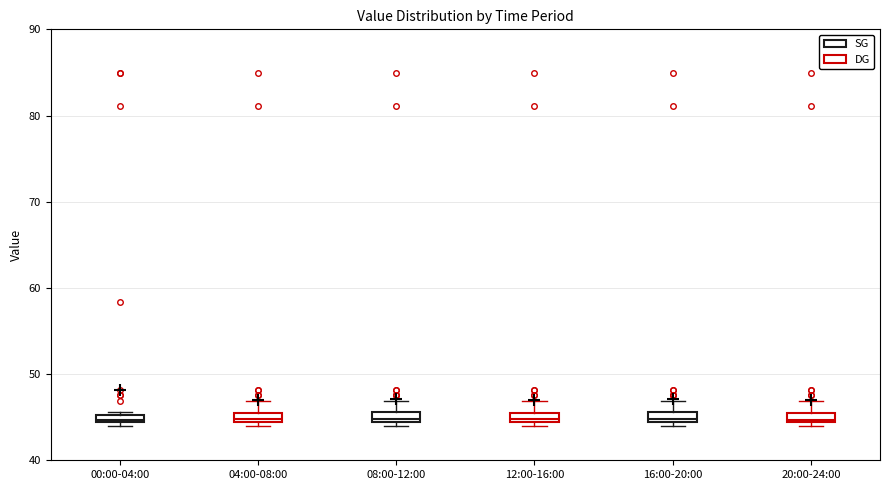

Where does the median line of the box for 16:00-20:00 sit on the y-axis? The values are not printed on the chart, so give them approximately, as read against the axis.

45